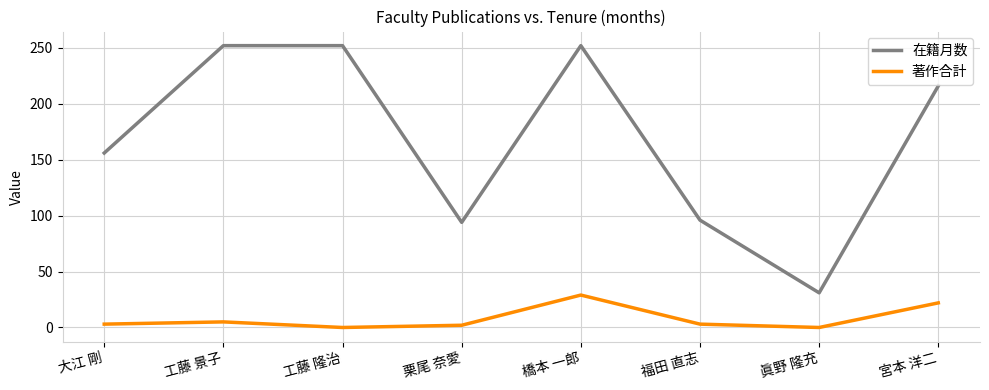

At which label is 在籍月数 closest to 141?

大江 剛